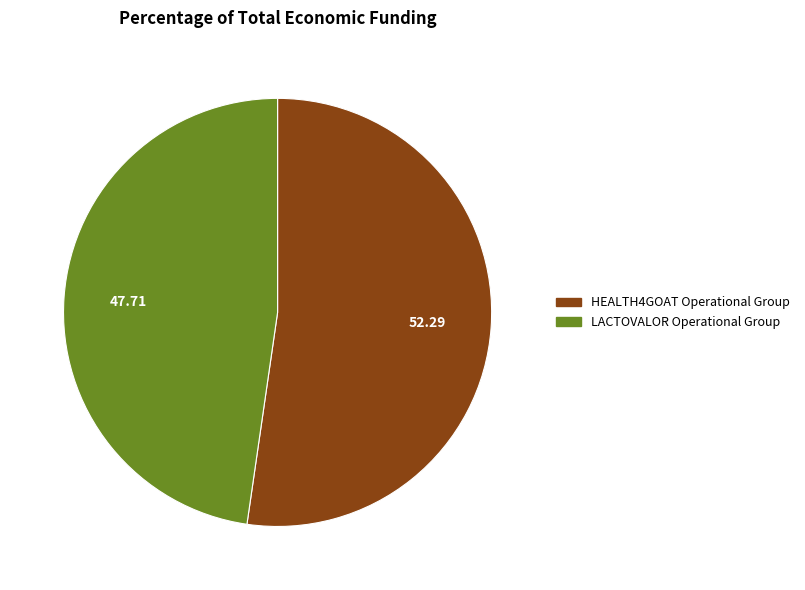

Approximately how many times larger is the value at LACTOVALOR Operational Group compared to HEALTH4GOAT Operational Group?

0.9